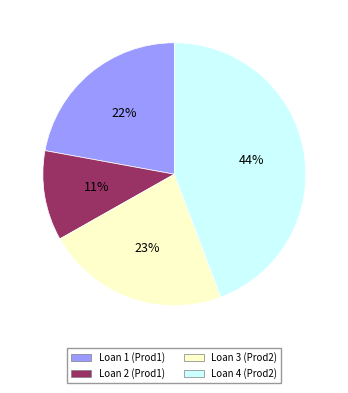

Is there a majority slice in this chart?

No